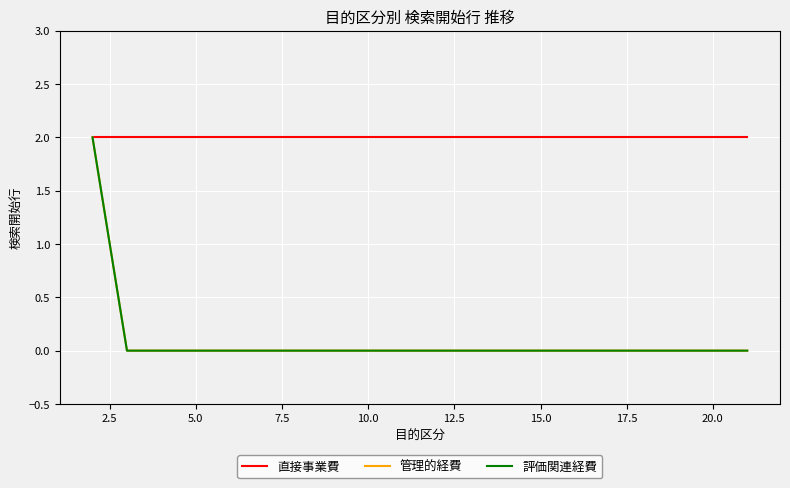

True or false: 評価関連経費 and 直接事業費 cross at least once.

False